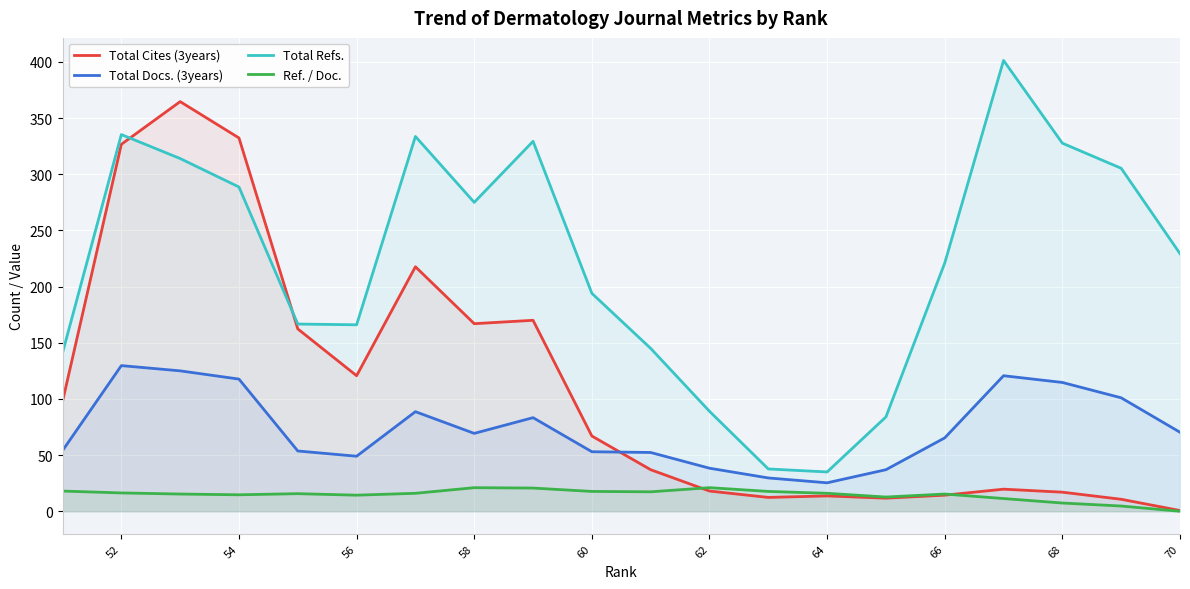

How many data points in Total Refs. are less than 229?

10